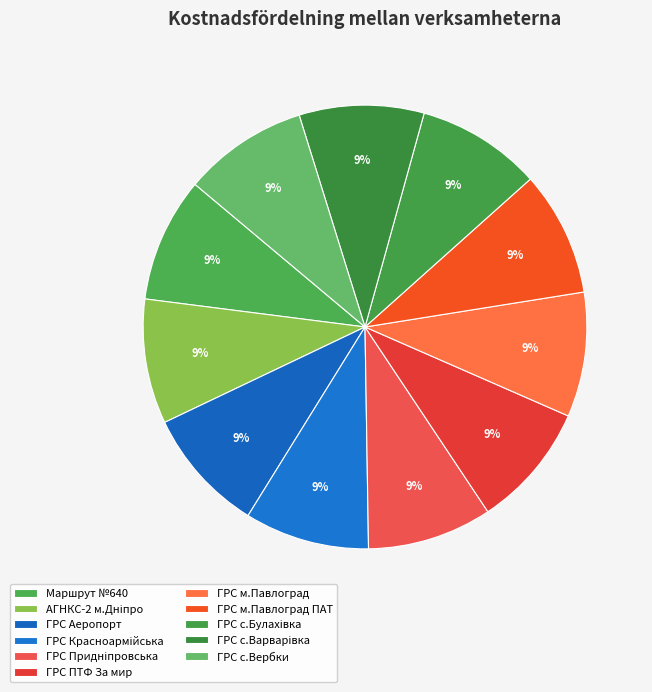

Which has a higher value, АГНКС-2 м.Дніпро or ГРС с.Варварівка?

АГНКС-2 м.Дніпро